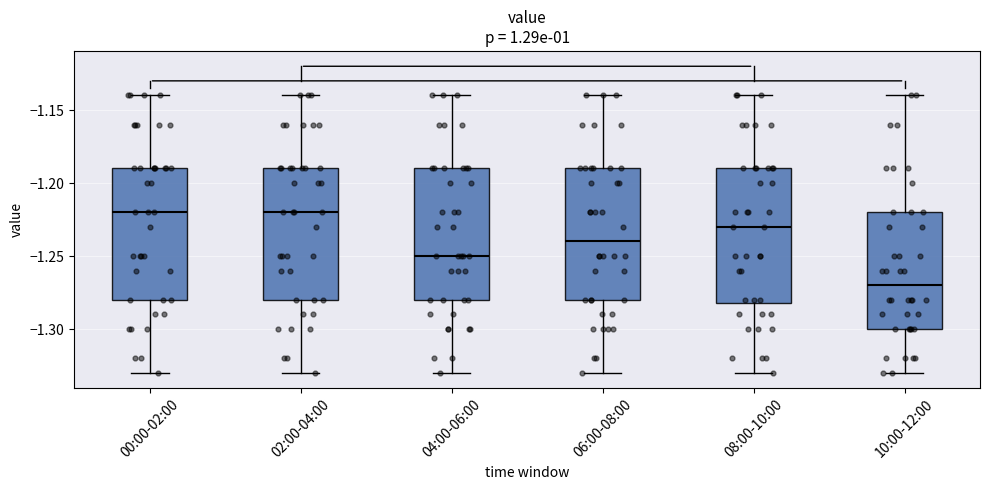

Reading left to right, transcribe this box plot: for each box, give where its median line is, the range the box spans, and where its two whiskers end, as read against the y-axis. The values are not printed on the chart, so give them approximately, as read against the axis.

00:00-02:00: median -1.22, box -1.28 to -1.19, whiskers -1.33 to -1.14
02:00-04:00: median -1.22, box -1.28 to -1.19, whiskers -1.33 to -1.14
04:00-06:00: median -1.25, box -1.28 to -1.19, whiskers -1.33 to -1.14
06:00-08:00: median -1.24, box -1.28 to -1.19, whiskers -1.33 to -1.14
08:00-10:00: median -1.23, box -1.28 to -1.19, whiskers -1.33 to -1.14
10:00-12:00: median -1.27, box -1.30 to -1.22, whiskers -1.33 to -1.14